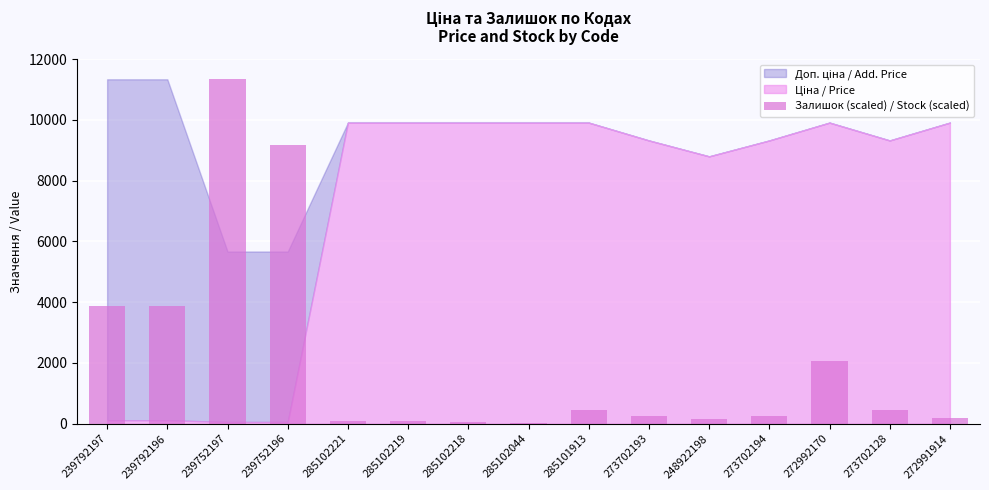

What is the change in value from 239792196 to 273702128?

-3433.7